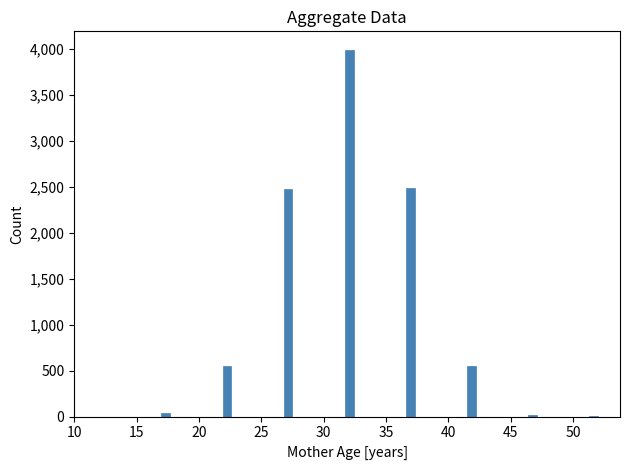

Around what value on the x-axis is the tallest bar? Give the approximate position of its centre, as read against the axis.

32.0